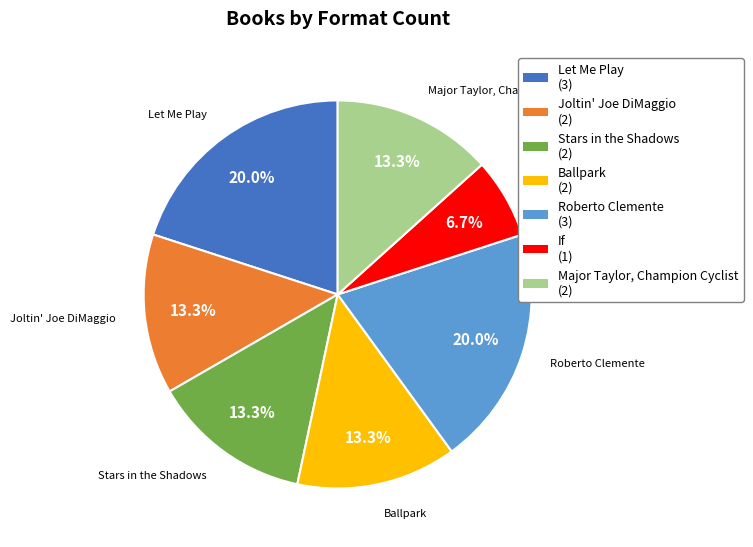

Is Let Me Play the majority of the pie?

No